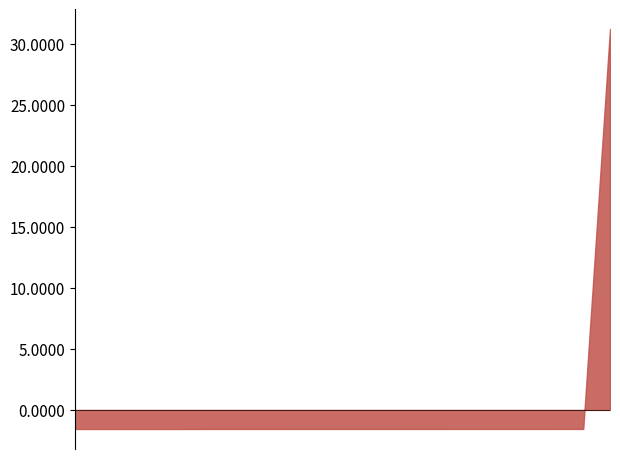

What is the difference between the maximum and minimum values?

32.8